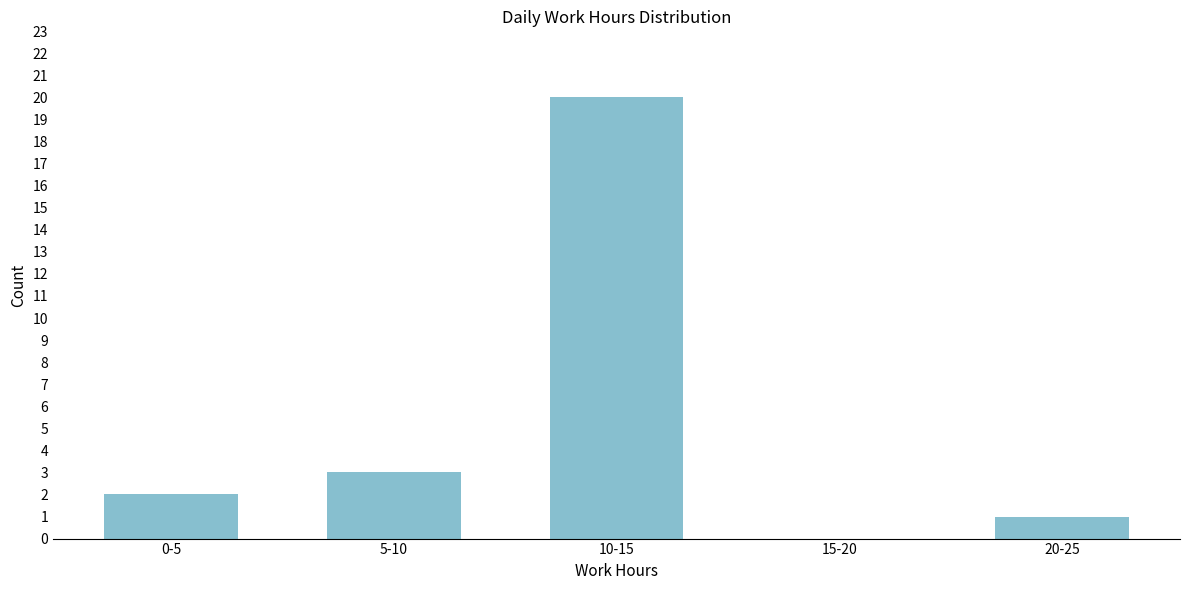

Reading left to right, what are all the values shown in this chart?

0-5=2	5-10=3	10-15=20	15-20=0	20-25=1